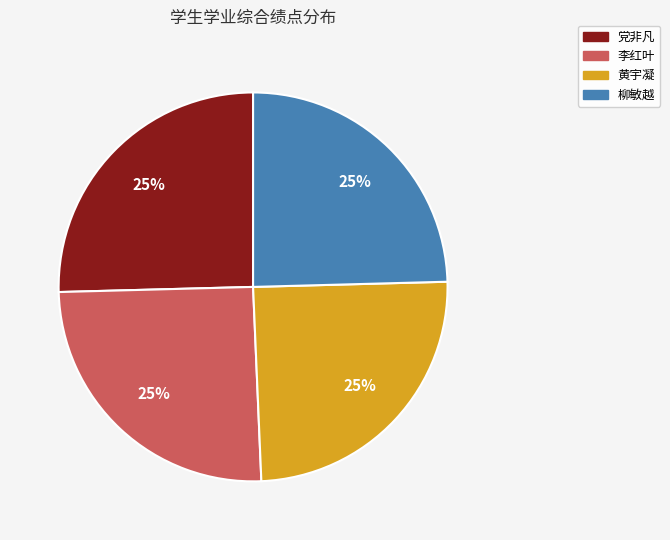

How many segments does this pie chart have?

4